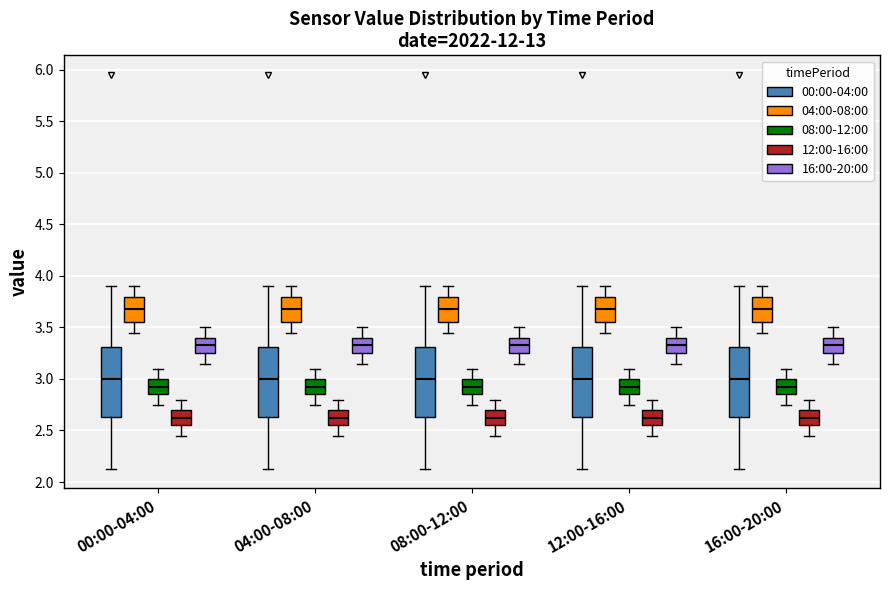

Reading left to right, read every box against the y-axis: the position of its median line, the range the box covers, and the ends of its whiskers. The values are not printed on the chart, so give them approximately, as read against the axis.

00:00-04:00 (00:00-04:00): median 3.00, box 2.65 to 3.30, whiskers 2.15 to 3.90
00:00-04:00 (04:00-08:00): median 3.70, box 3.55 to 3.80, whiskers 3.45 to 3.90
00:00-04:00 (08:00-12:00): median 2.95, box 2.85 to 3.00, whiskers 2.75 to 3.10
00:00-04:00 (12:00-16:00): median 2.65, box 2.55 to 2.70, whiskers 2.45 to 2.80
00:00-04:00 (16:00-20:00): median 3.35, box 3.25 to 3.40, whiskers 3.15 to 3.50
04:00-08:00 (00:00-04:00): median 3.00, box 2.65 to 3.30, whiskers 2.15 to 3.90
04:00-08:00 (04:00-08:00): median 3.70, box 3.55 to 3.80, whiskers 3.45 to 3.90
04:00-08:00 (08:00-12:00): median 2.95, box 2.85 to 3.00, whiskers 2.75 to 3.10
04:00-08:00 (12:00-16:00): median 2.65, box 2.55 to 2.70, whiskers 2.45 to 2.80
04:00-08:00 (16:00-20:00): median 3.35, box 3.25 to 3.40, whiskers 3.15 to 3.50
08:00-12:00 (00:00-04:00): median 3.00, box 2.65 to 3.30, whiskers 2.15 to 3.90
08:00-12:00 (04:00-08:00): median 3.70, box 3.55 to 3.80, whiskers 3.45 to 3.90
08:00-12:00 (08:00-12:00): median 2.95, box 2.85 to 3.00, whiskers 2.75 to 3.10
08:00-12:00 (12:00-16:00): median 2.65, box 2.55 to 2.70, whiskers 2.45 to 2.80
08:00-12:00 (16:00-20:00): median 3.35, box 3.25 to 3.40, whiskers 3.15 to 3.50
12:00-16:00 (00:00-04:00): median 3.00, box 2.65 to 3.30, whiskers 2.15 to 3.90
12:00-16:00 (04:00-08:00): median 3.70, box 3.55 to 3.80, whiskers 3.45 to 3.90
12:00-16:00 (08:00-12:00): median 2.95, box 2.85 to 3.00, whiskers 2.75 to 3.10
12:00-16:00 (12:00-16:00): median 2.65, box 2.55 to 2.70, whiskers 2.45 to 2.80
12:00-16:00 (16:00-20:00): median 3.35, box 3.25 to 3.40, whiskers 3.15 to 3.50
16:00-20:00 (00:00-04:00): median 3.00, box 2.65 to 3.30, whiskers 2.15 to 3.90
16:00-20:00 (04:00-08:00): median 3.70, box 3.55 to 3.80, whiskers 3.45 to 3.90
16:00-20:00 (08:00-12:00): median 2.95, box 2.85 to 3.00, whiskers 2.75 to 3.10
16:00-20:00 (12:00-16:00): median 2.65, box 2.55 to 2.70, whiskers 2.45 to 2.80
16:00-20:00 (16:00-20:00): median 3.35, box 3.25 to 3.40, whiskers 3.15 to 3.50